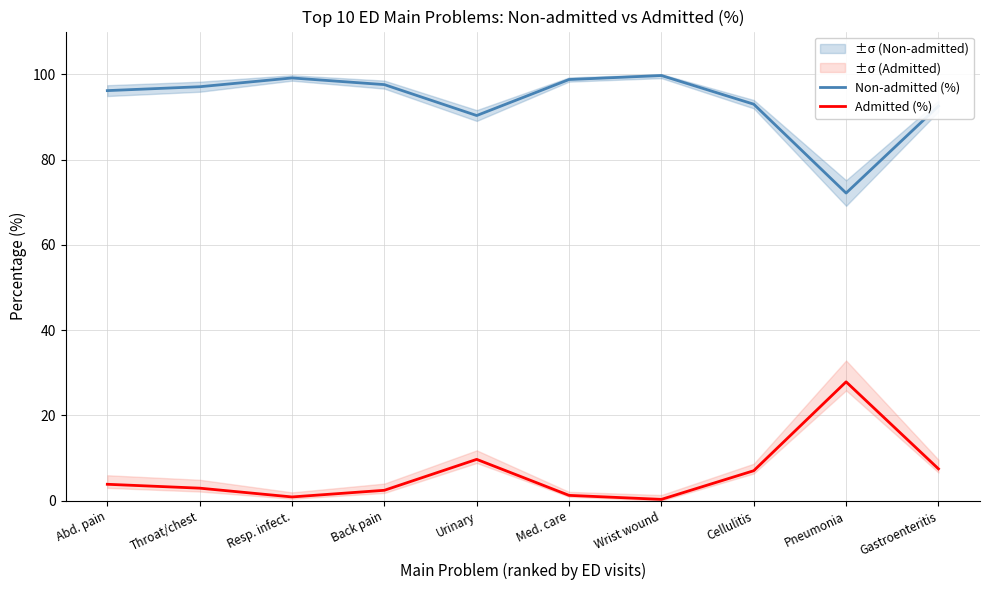

What is the label of the 6th point from the left?

Med. care